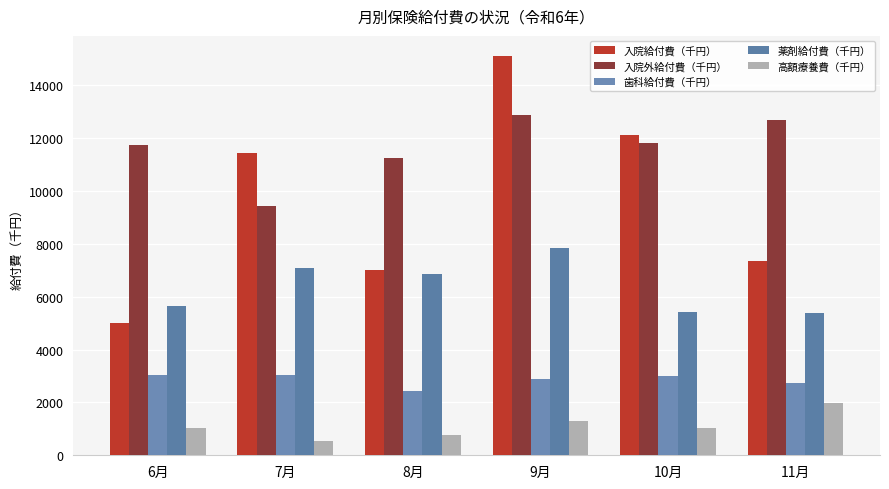

What is the minimum value shown in the chart?

548.4